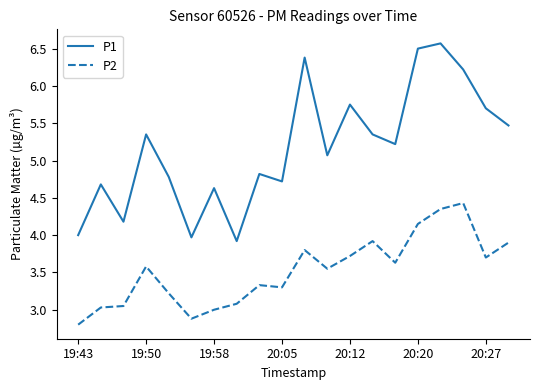

In P2, how many points are higher than both neighbors (excluding endpoints)?

5